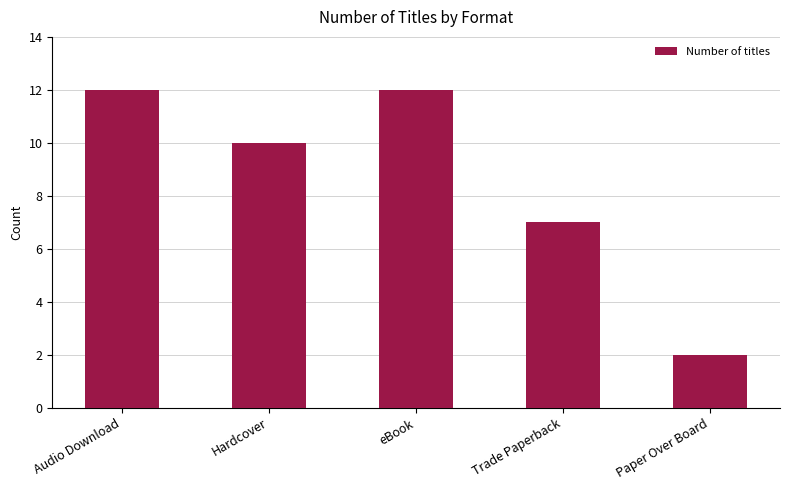

True or false: the data shows 7 at Trade Paperback.

True